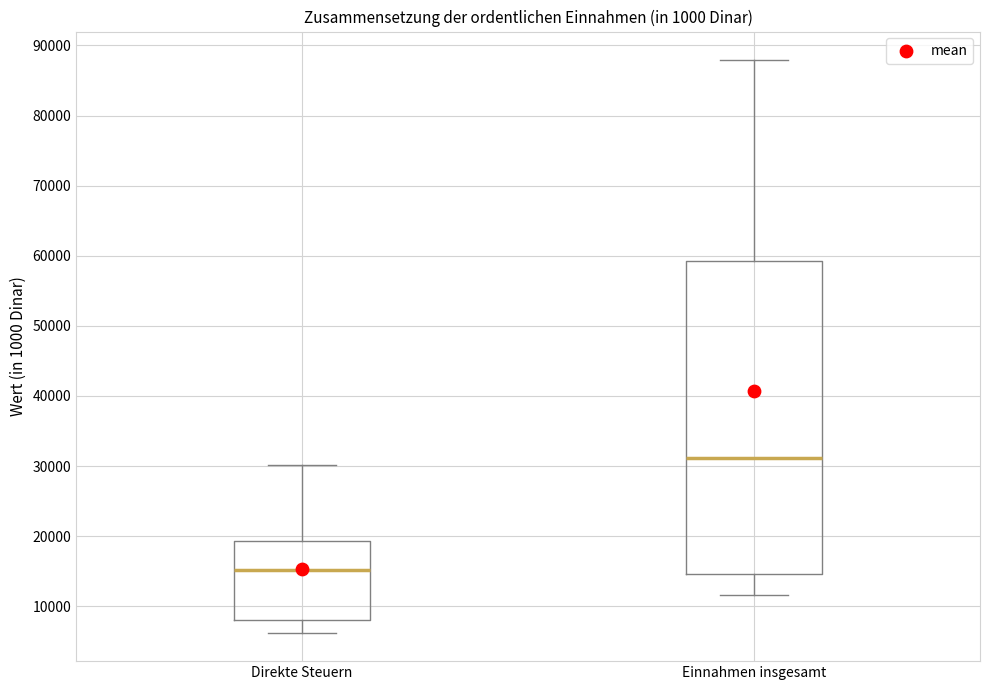

Which box's median line is the lowest?

Direkte Steuern